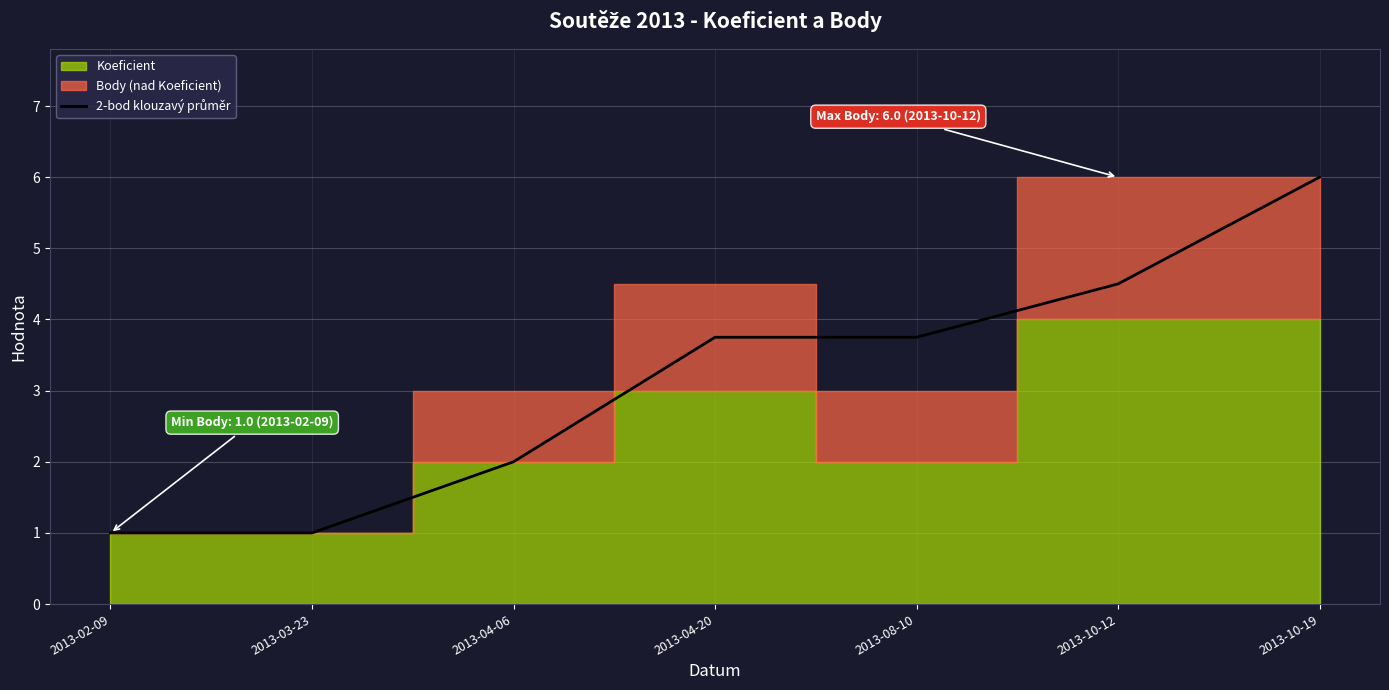

What is the maximum value shown in the chart?

6.0